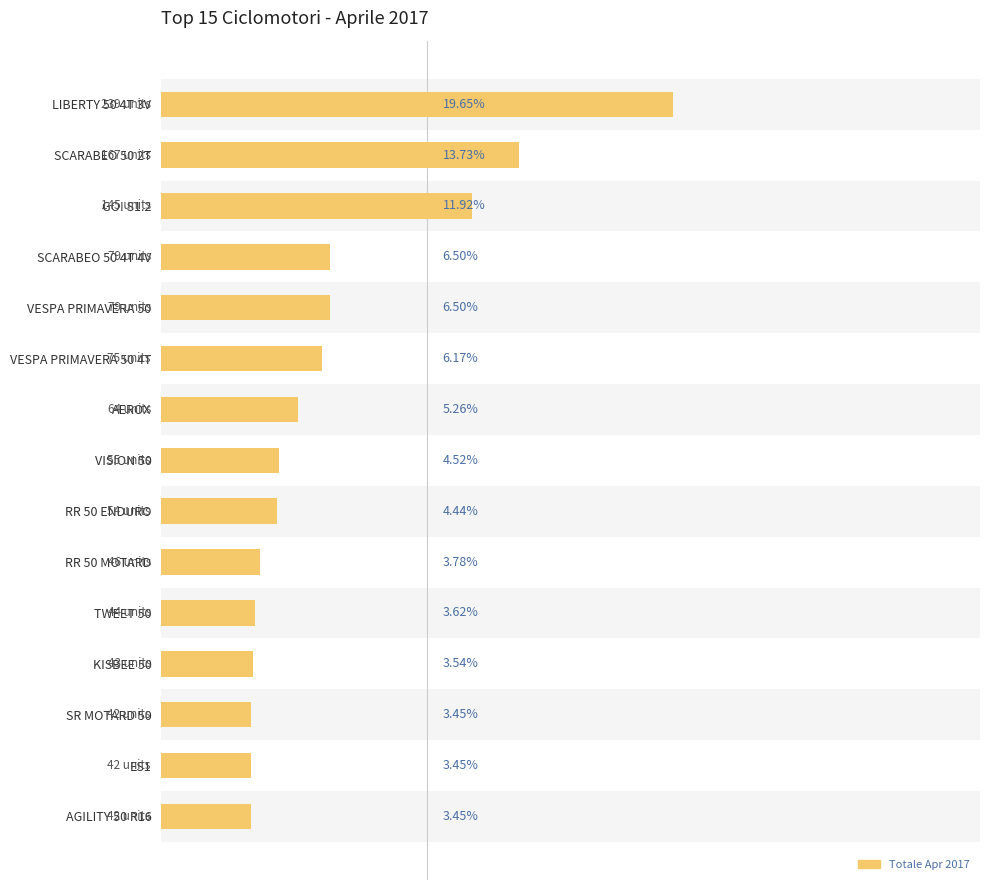

Does the chart contain any negative values?

No